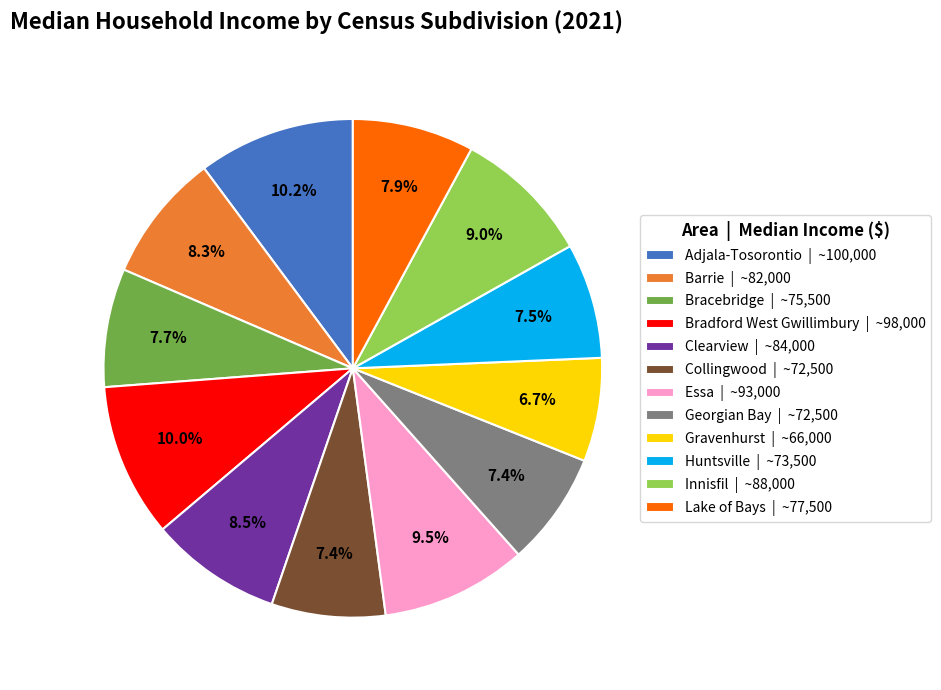

What portion of the pie excludes Bradford West Gwillimbury?

90.0%